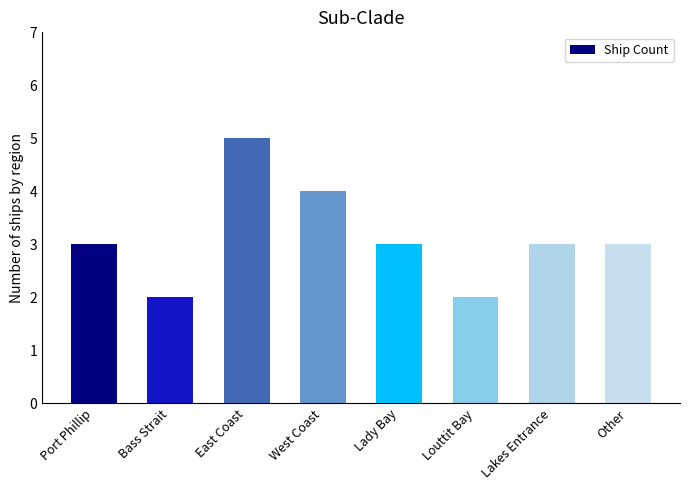

Count the values in the range 3 to 4.

5